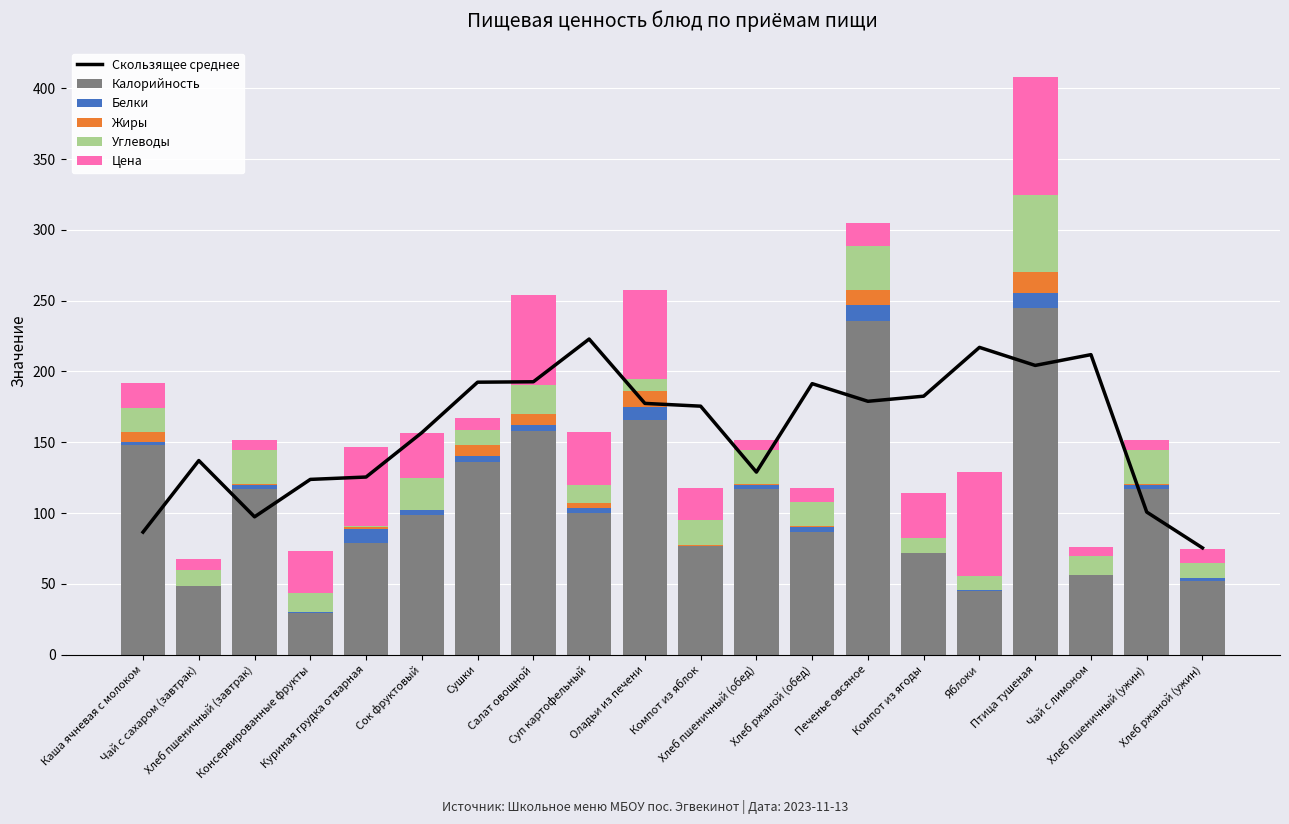

Which category has the lowest value in the Цена series?

Чай с лимоном